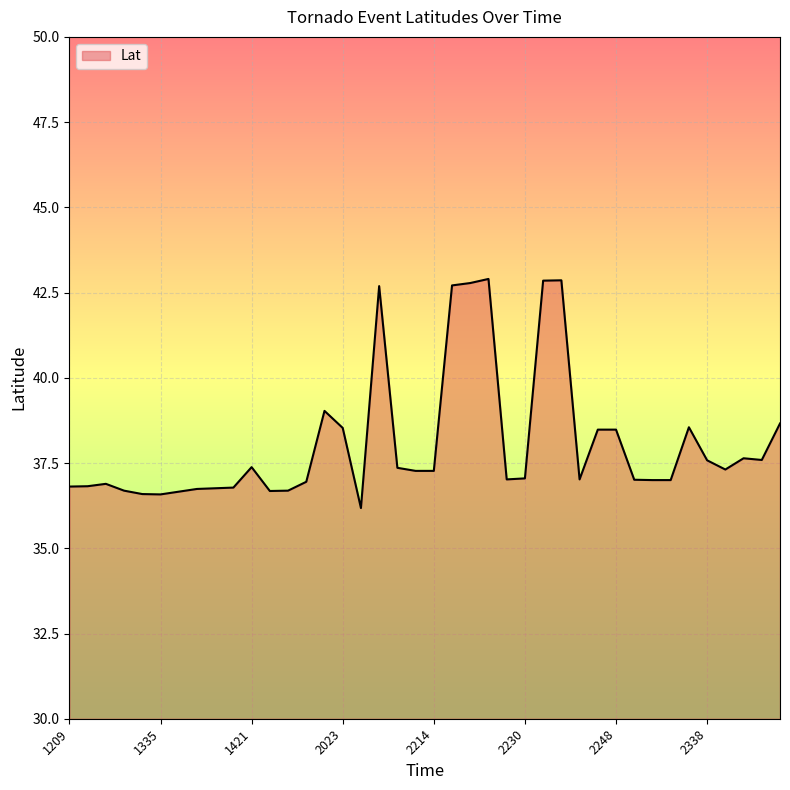

What is the greatest value displayed?

42.9